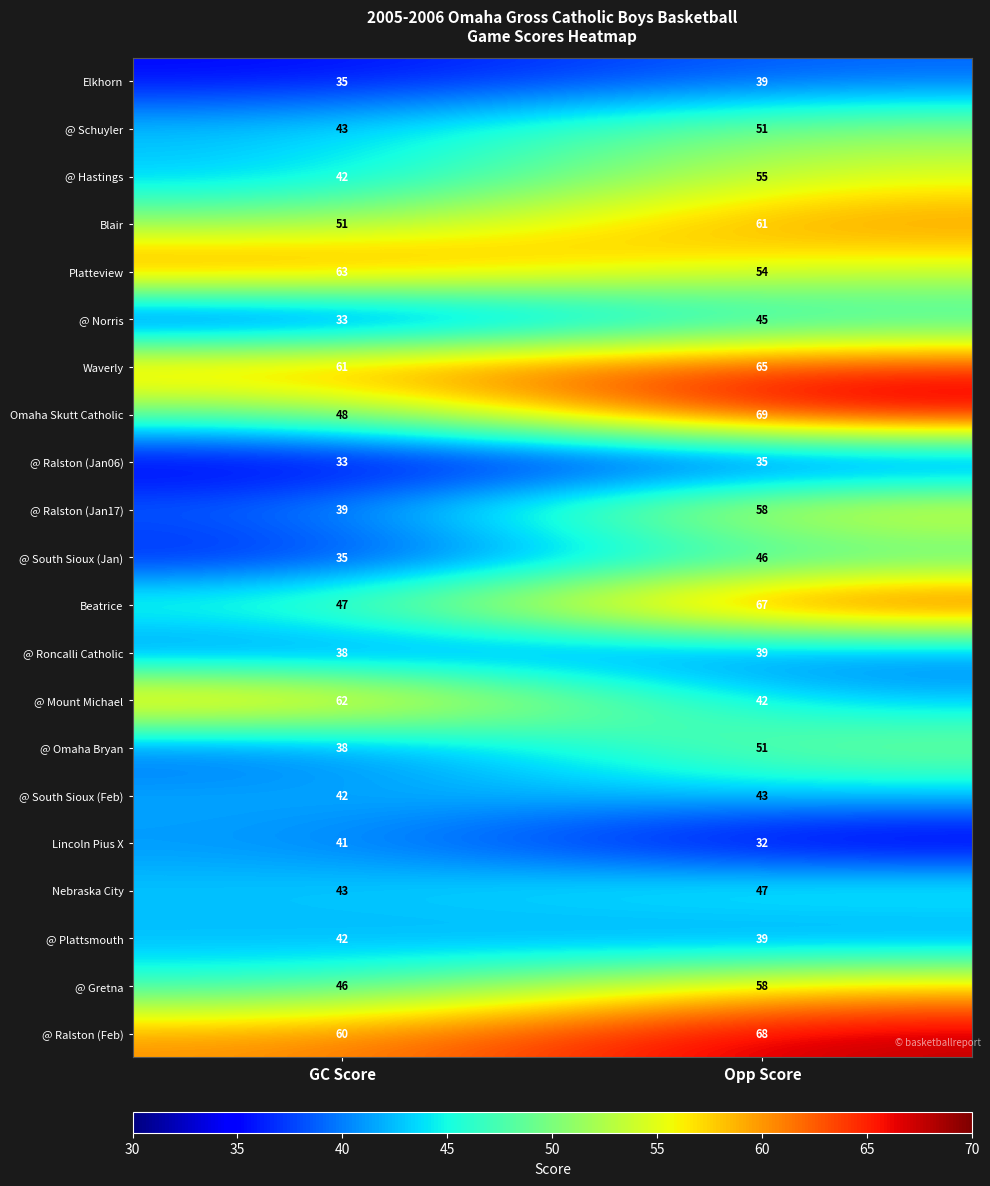

The Beatrice series shows 47 at GC Score. True or false?

True